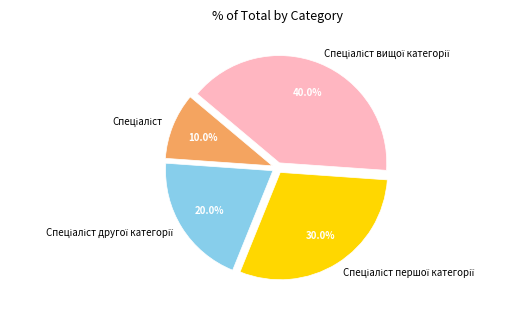

Is there a majority slice in this chart?

No